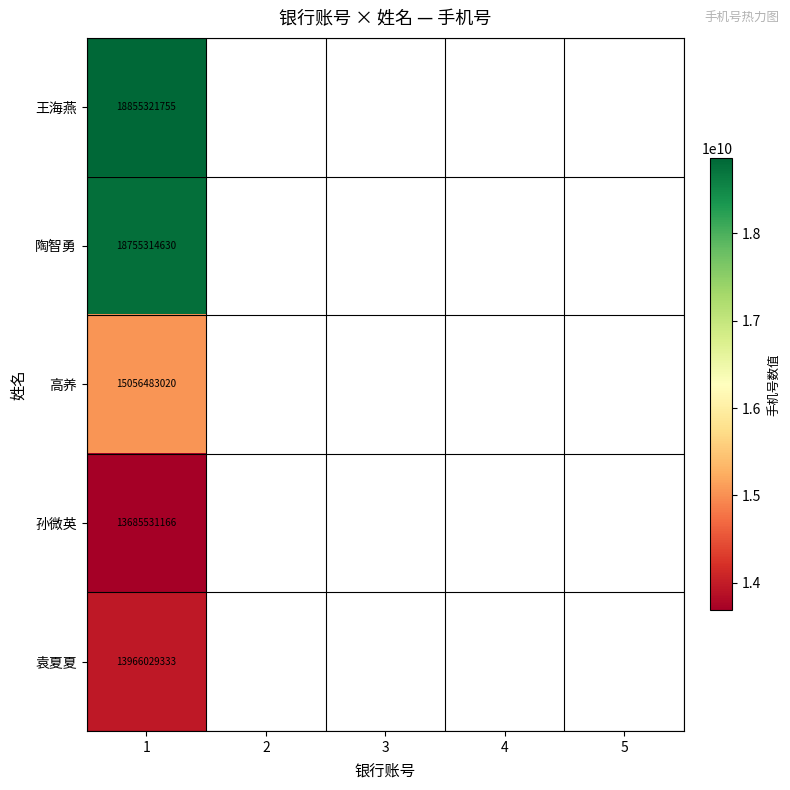

What is the maximum value shown in the chart?

18855321755.0